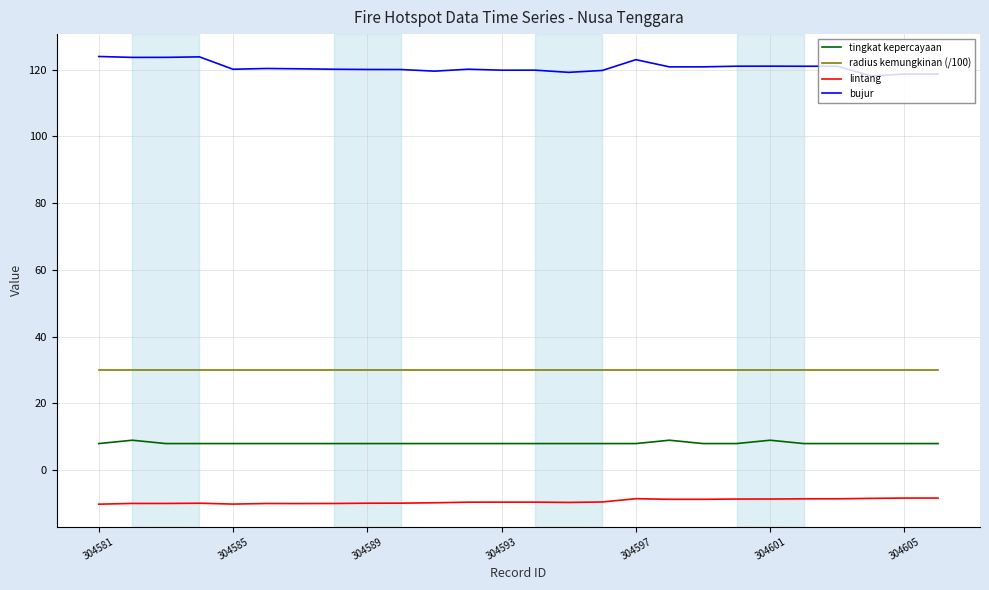

What is the greatest value displayed?

123.9